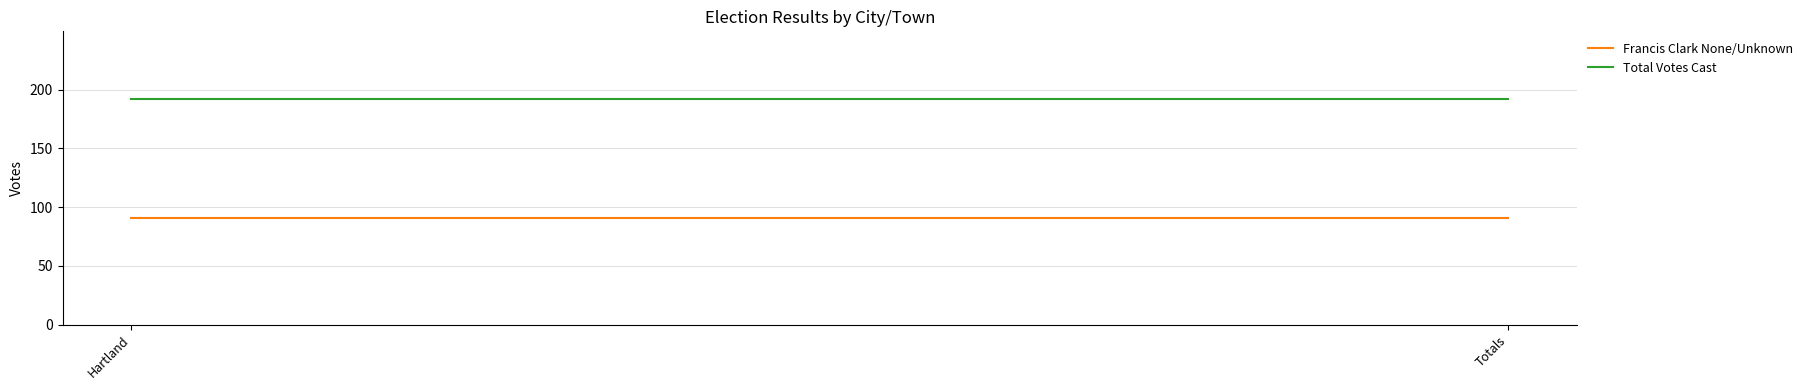

At which label is Francis Clark None/Unknown closest to 91?

Hartland